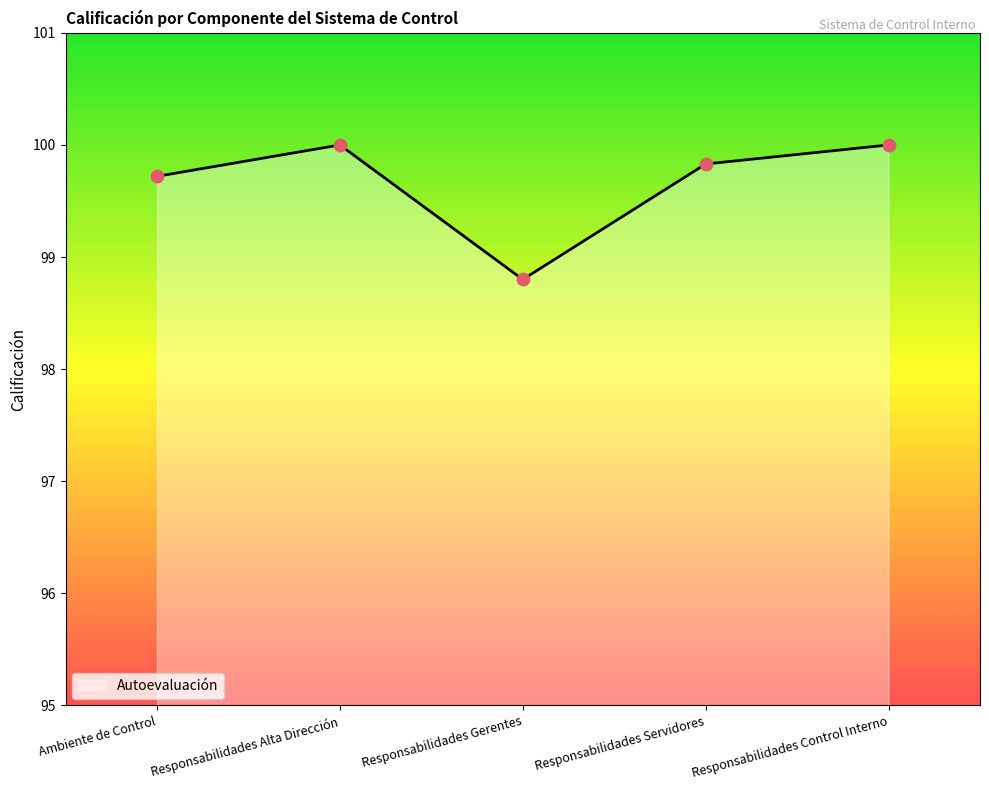

Approximately how many times larger is the value at Responsabilidades Gerentes compared to Ambiente de Control?

1.0